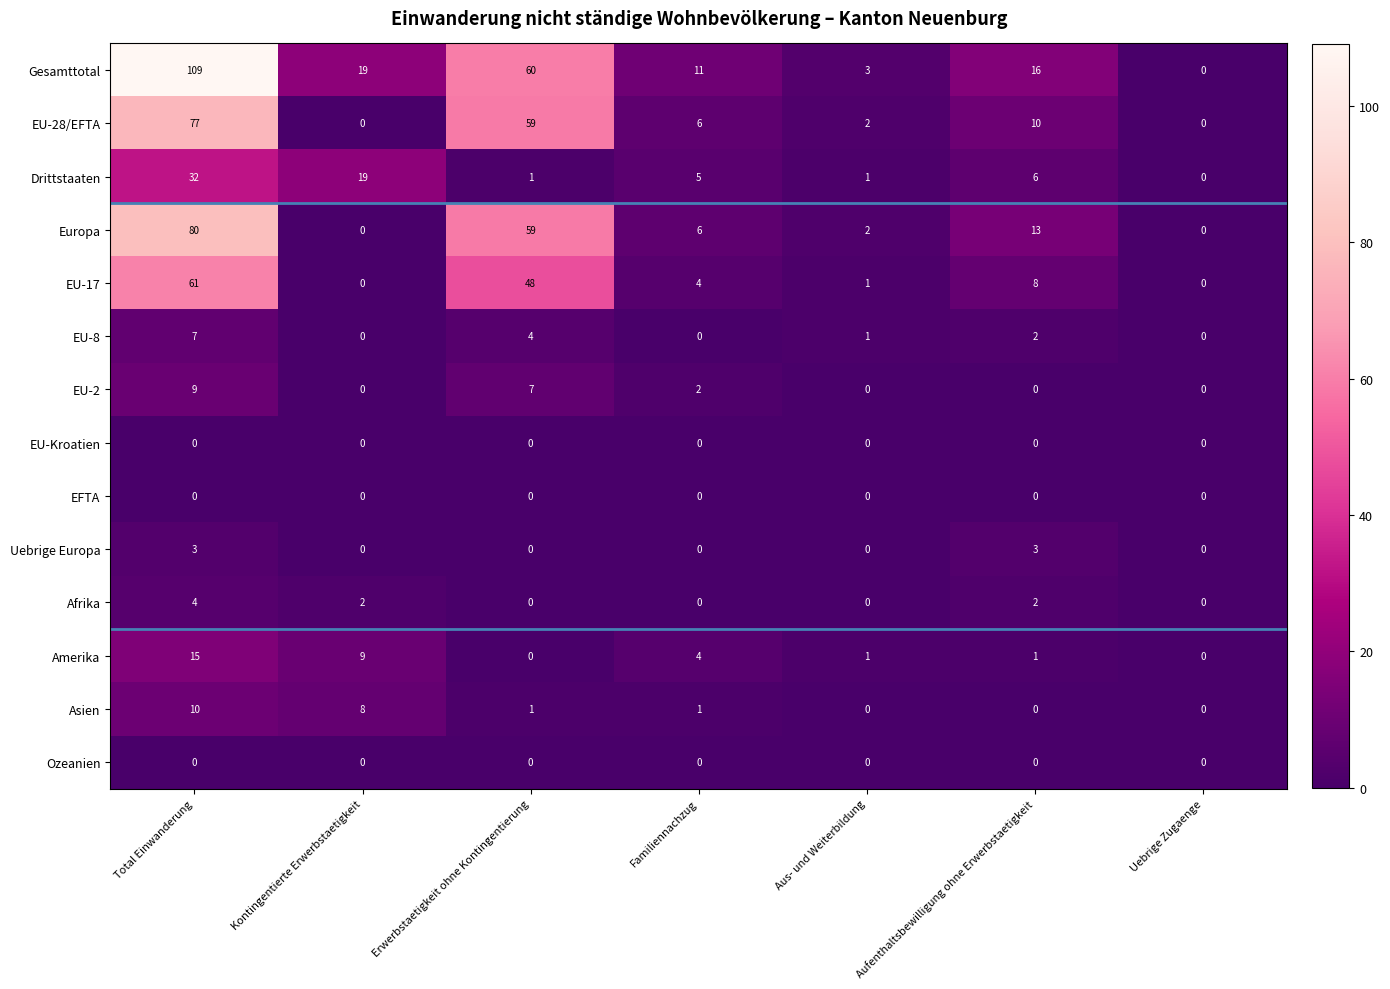

Read the Amerika value at Total Einwanderung, to the nearest 10.

20